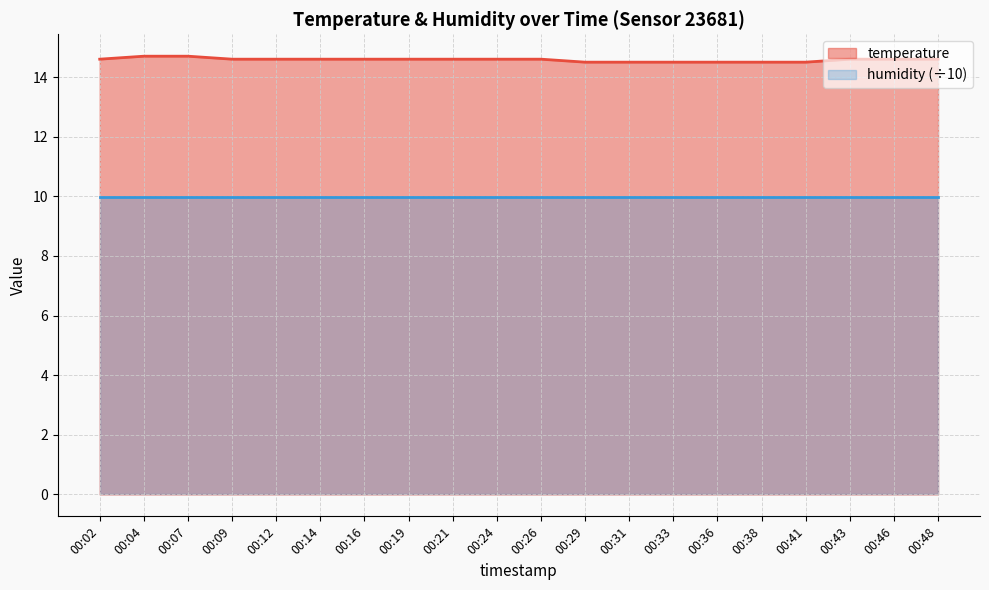

At which label is the value closest to 14?

00:29